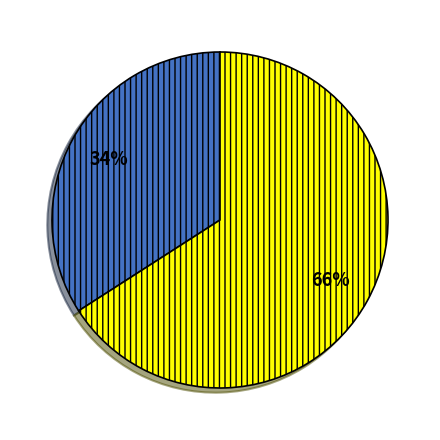

Is there any slice that represents more than half of the pie?

Yes